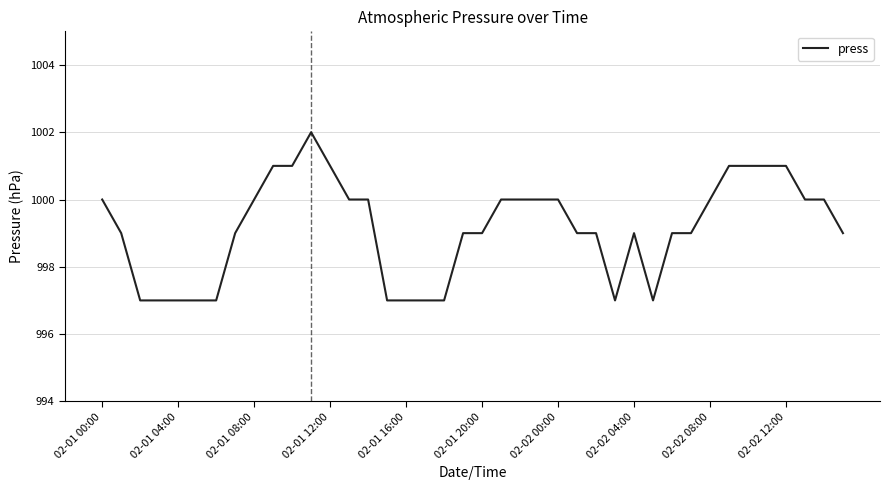

What is the greatest value displayed?

1002